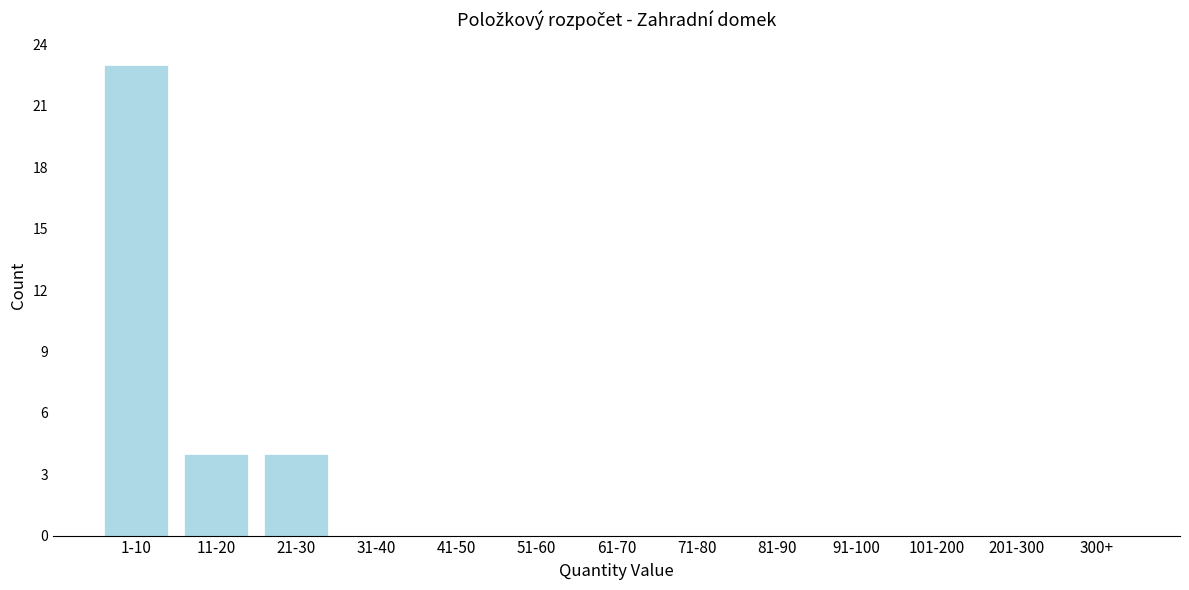

Reading left to right, extract all data points from this chart.

1-10=23	11-20=4	21-30=4	31-40=0	41-50=0	51-60=0	61-70=0	71-80=0	81-90=0	91-100=0	101-200=0	201-300=0	300+=0